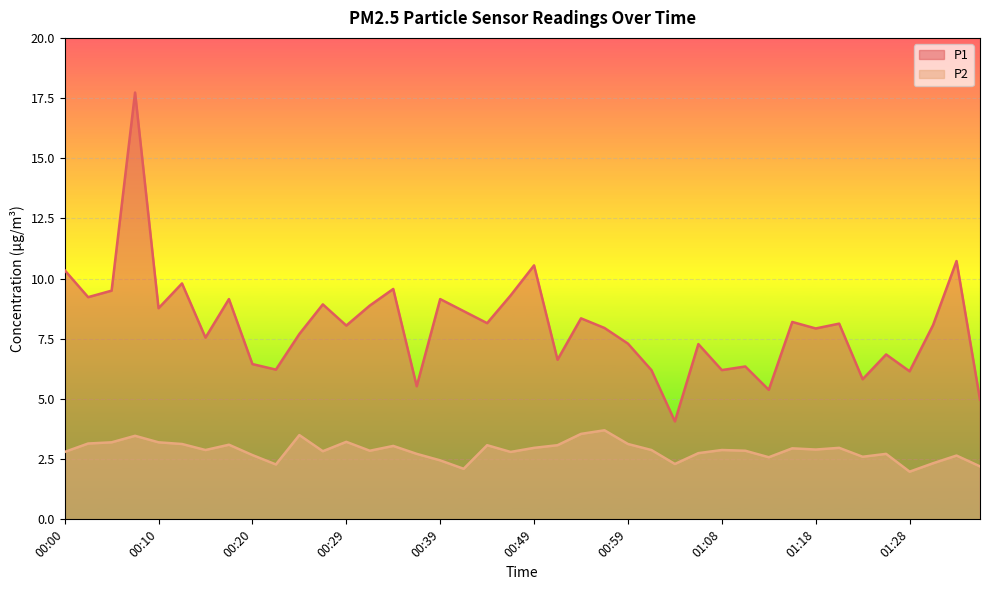

The P1 series shows 7.7 at 00:25. True or false?

True